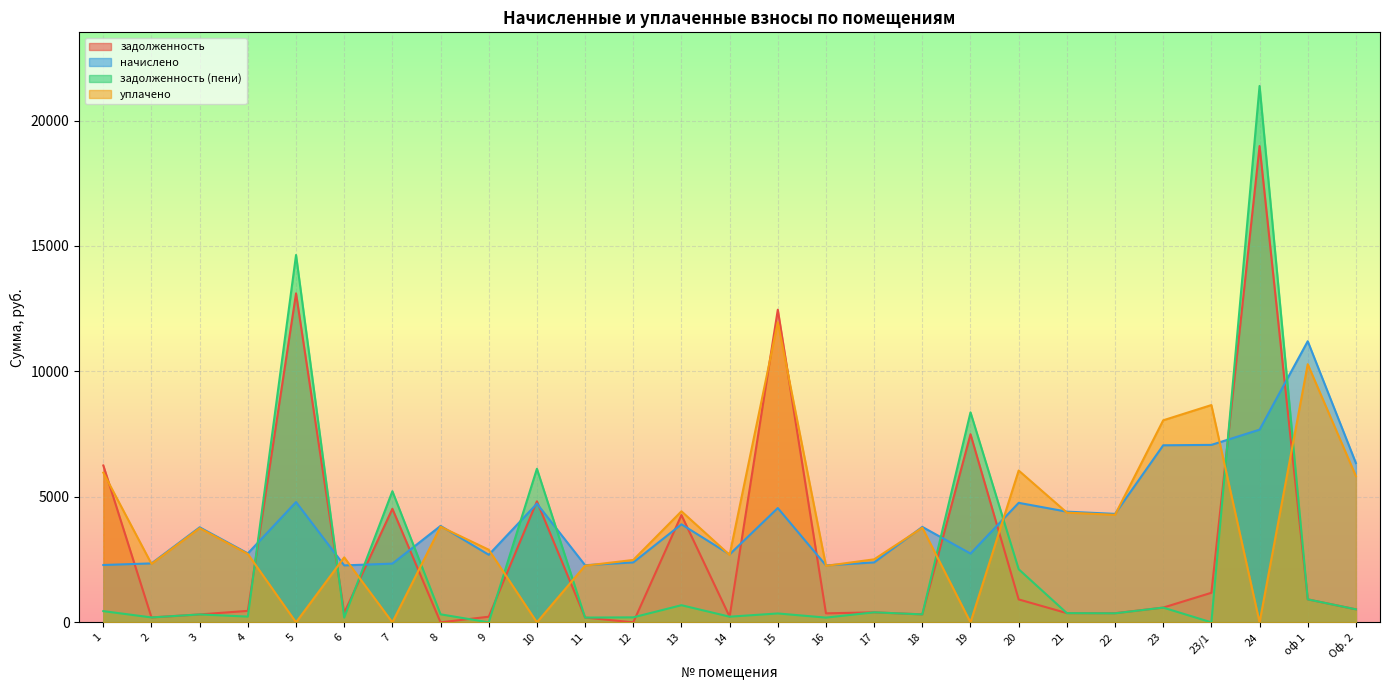

At how many categories does at least one series exceed 9489?

4